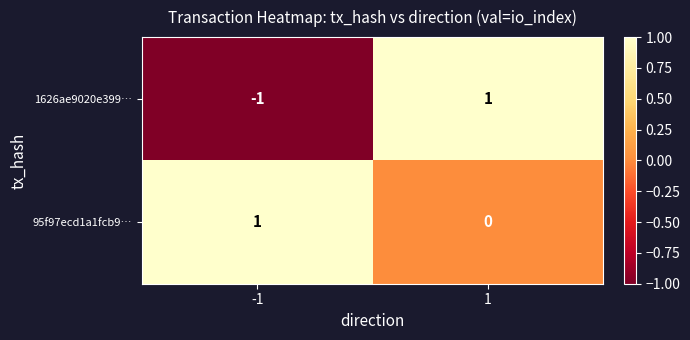

Is it true that 95f97ecd1a1fcb9… equals 1 at -1?

True